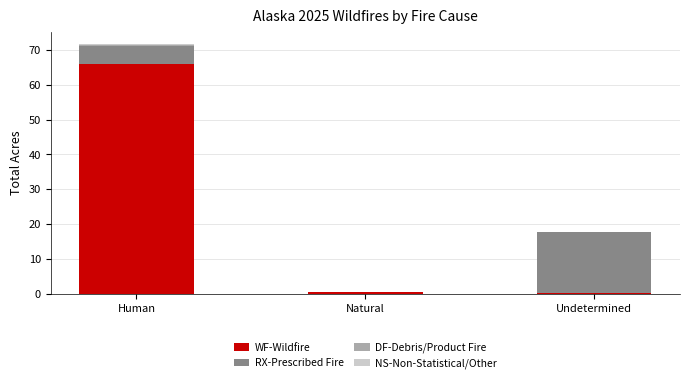

What is the total value across all series at Natural?

0.5